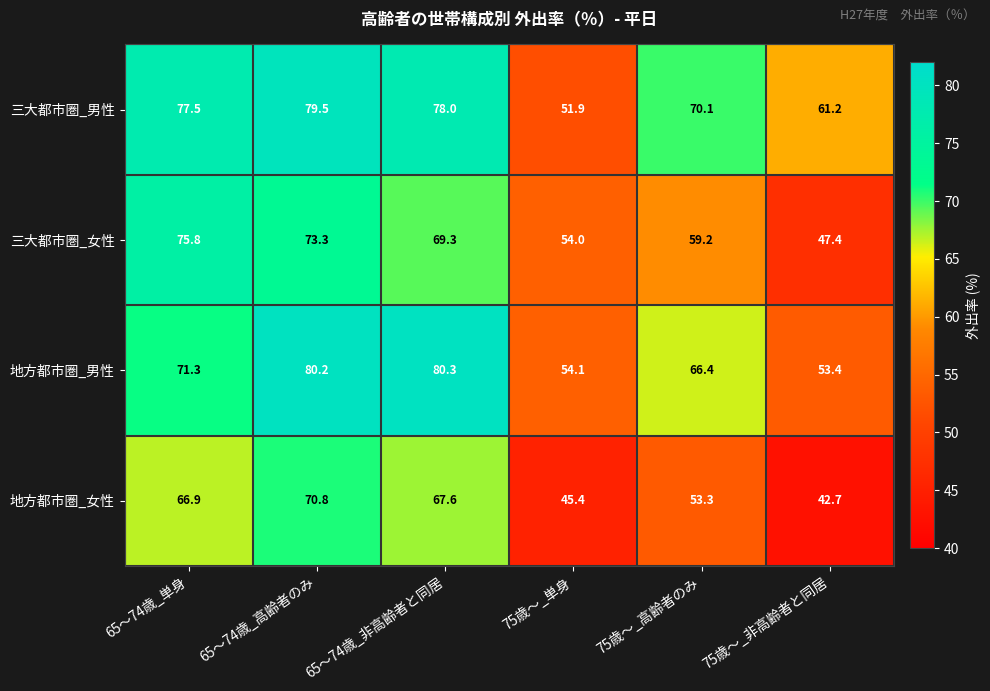

What is the difference between the highest and lowest values at 75歳～_高齢者のみ?

16.8